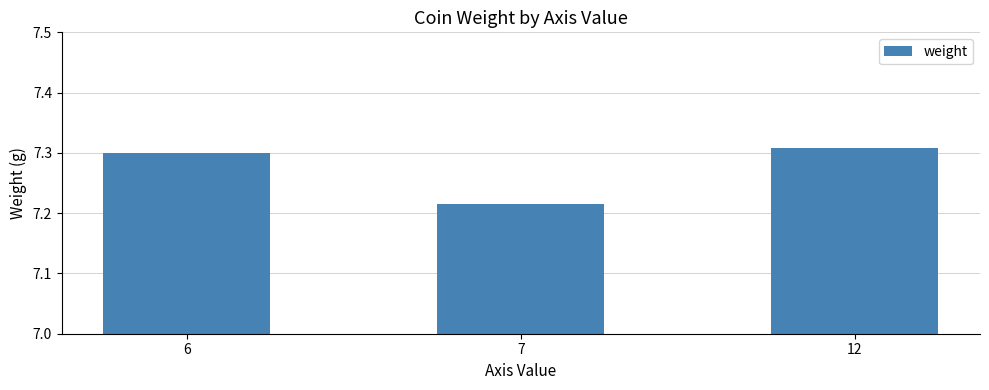

Rank the categories by value from highest to lowest.

12, 6, 7